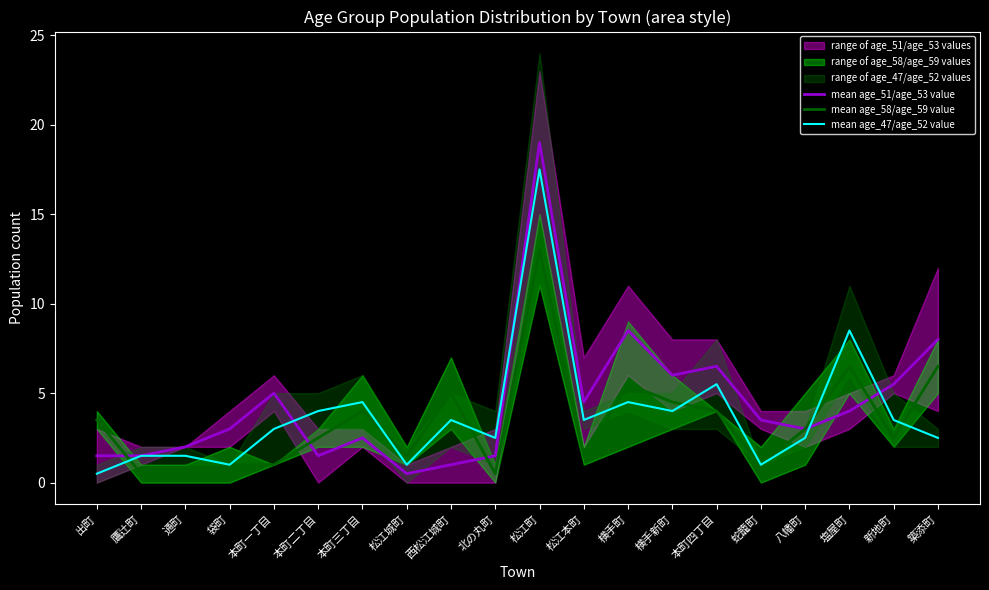

Which series has the largest range (max minus min)?

mean age_51/age_53 value